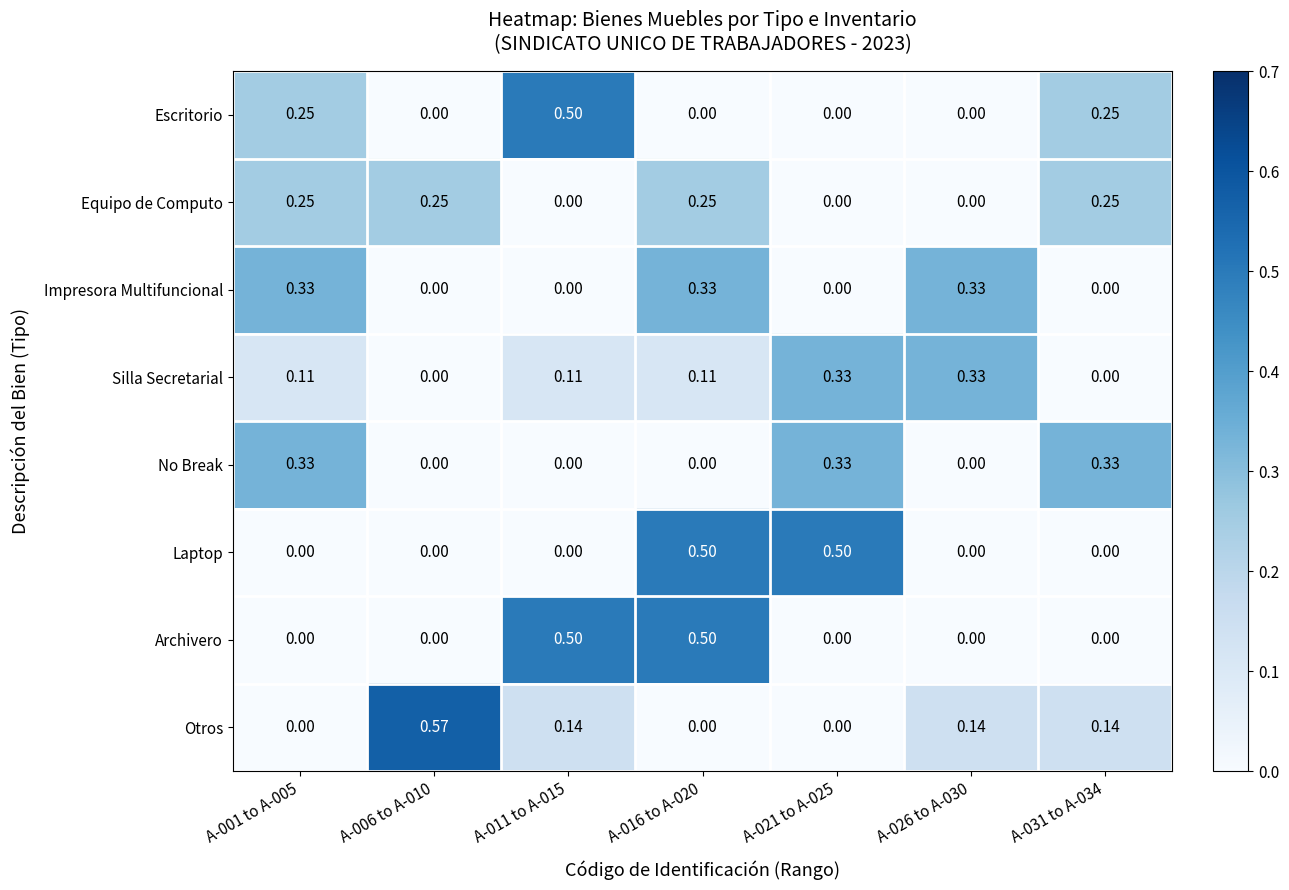

Between A-001 to A-005 and A-026 to A-030, which series saw the biggest shift?

No Break